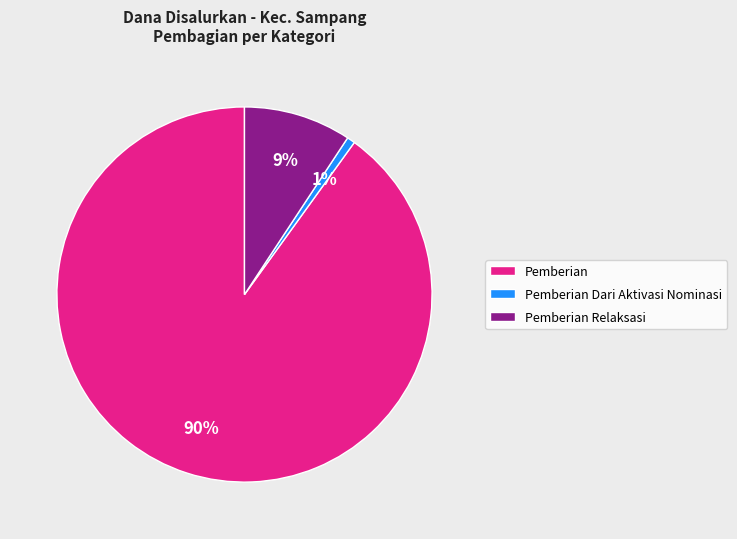

Rank the categories by value from highest to lowest.

Pemberian, Pemberian Relaksasi, Pemberian Dari Aktivasi Nominasi